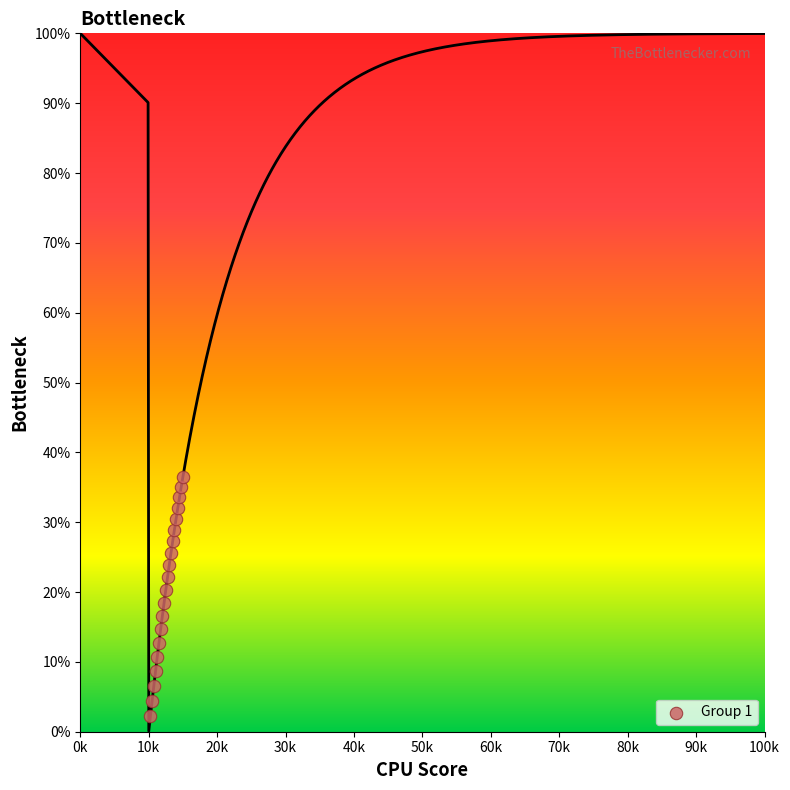

What is the range of X values (max minus min)?

4750.0